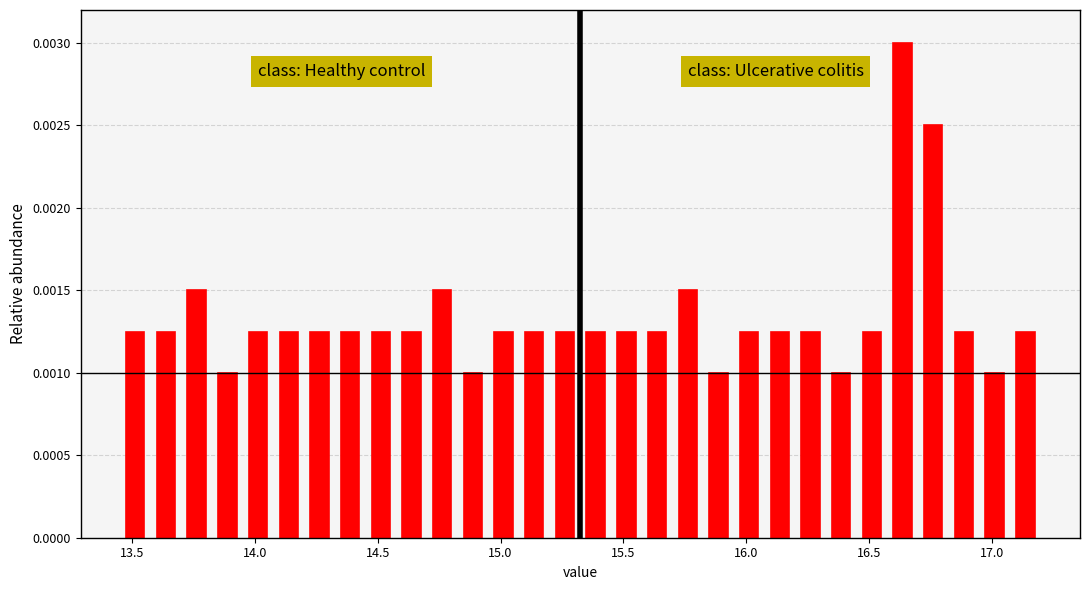

Read against the x-axis, roughly where is the centre of the tallest bar?

16.65